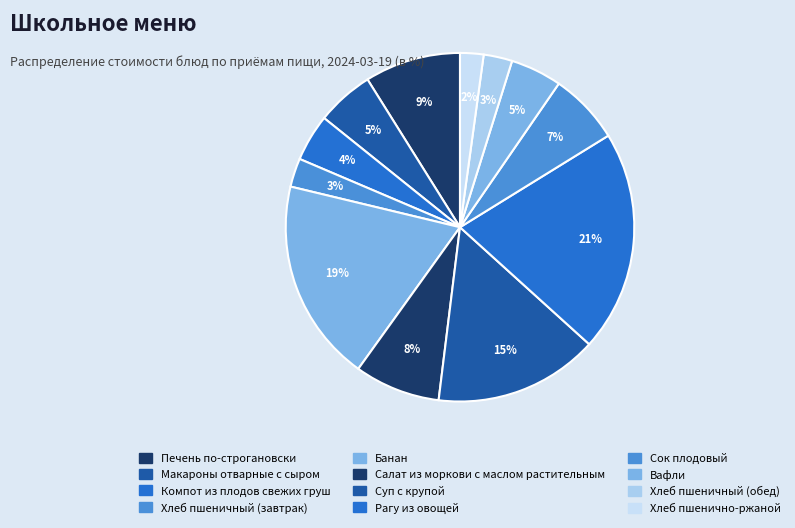

Count the number of slices in the pie.

12